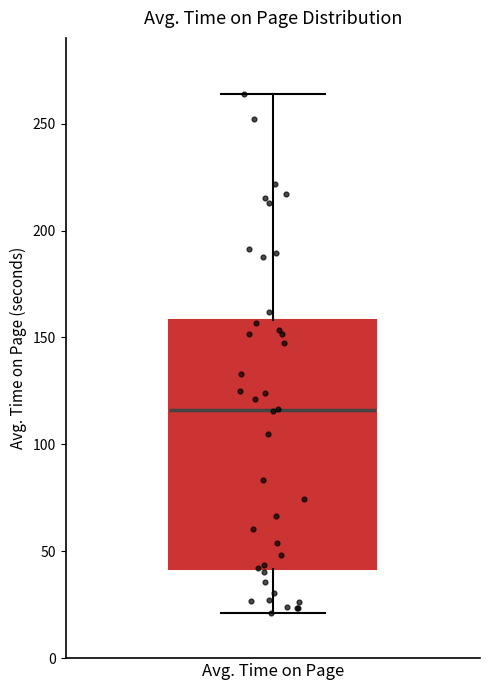

Where does the lower whisker of the box for Avg. Time on Page end on the y-axis? The values are not printed on the chart, so give them approximately, as read against the axis.

20